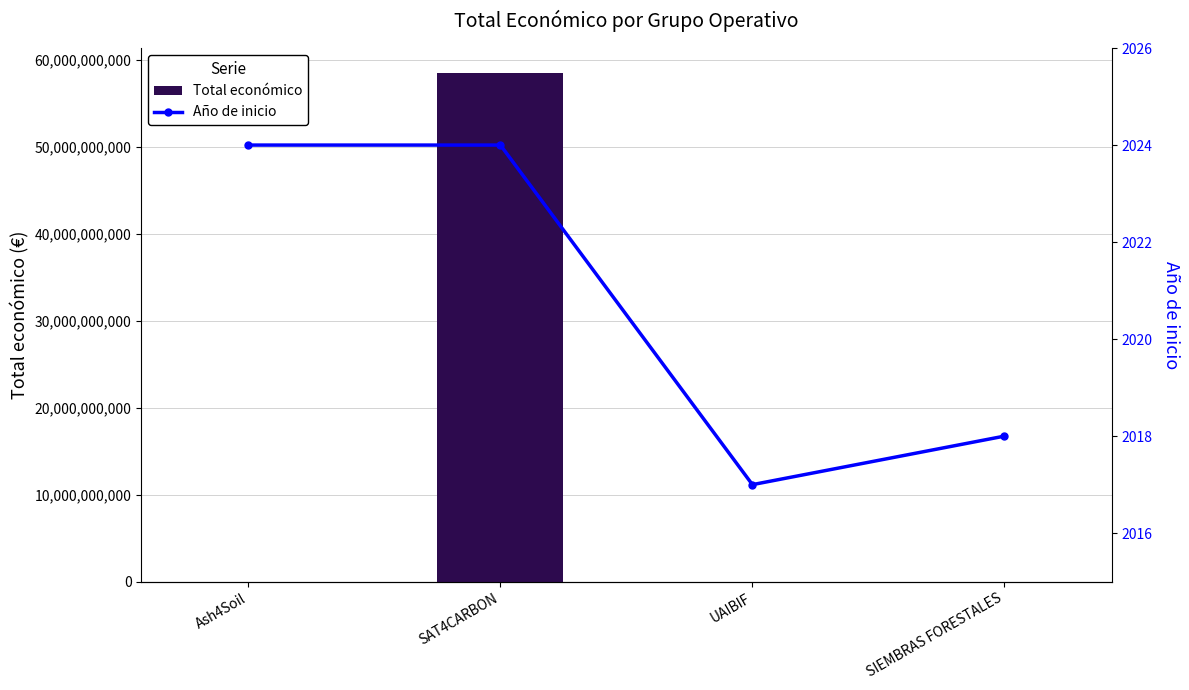

Reading left to right, transcribe all the data shown in this chart.

Total económico: 600000	58462941715	3487018	7967413
Año de inicio: 2024	2024	2017	2018